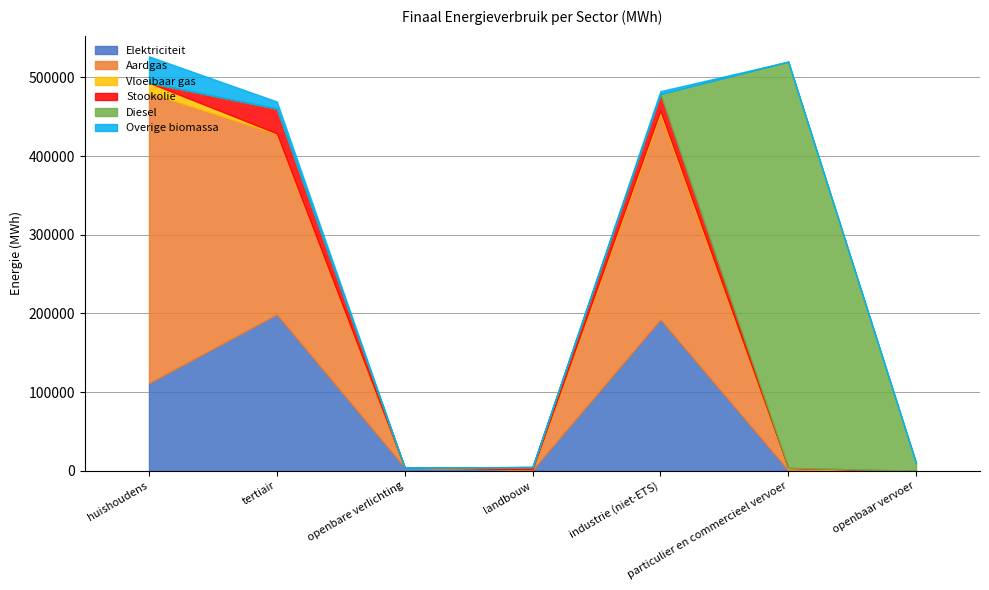

How many lines are shown in the chart?

6